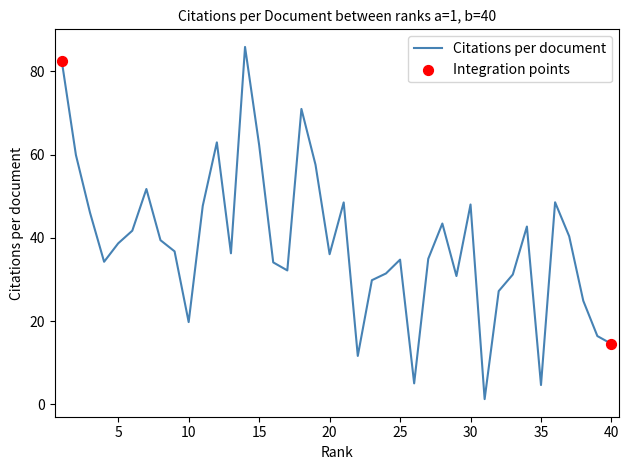

What is the difference between the maximum and minimum values?

84.6